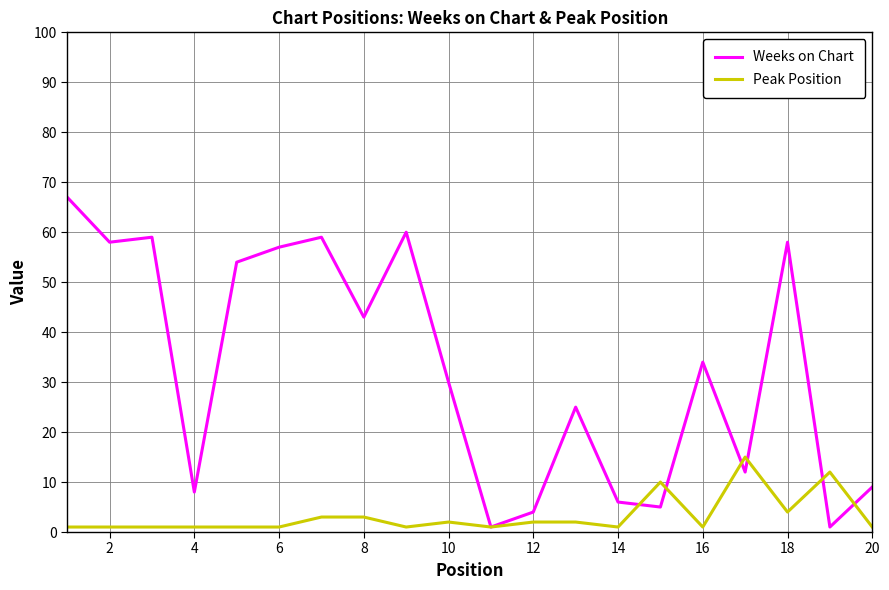

Which series has the widest spread of values?

Weeks on Chart